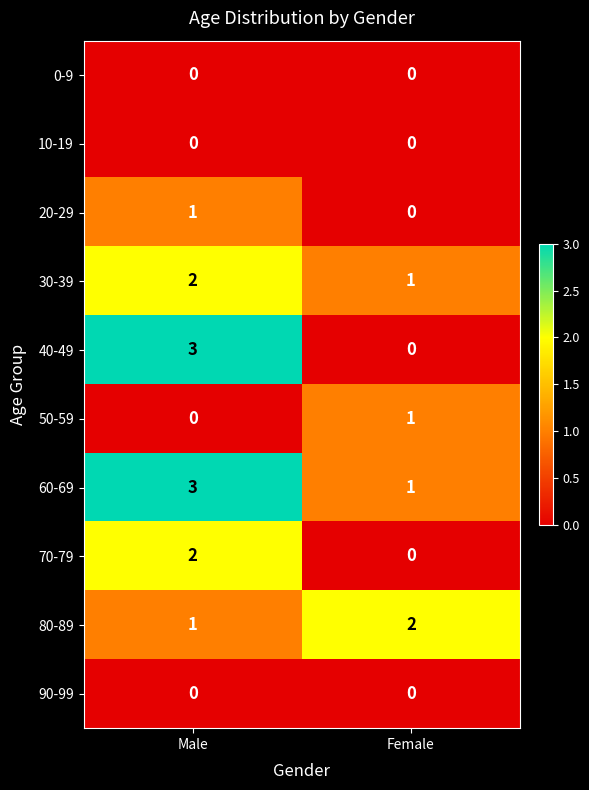

At which category does the chart reach its peak across all series?

Male